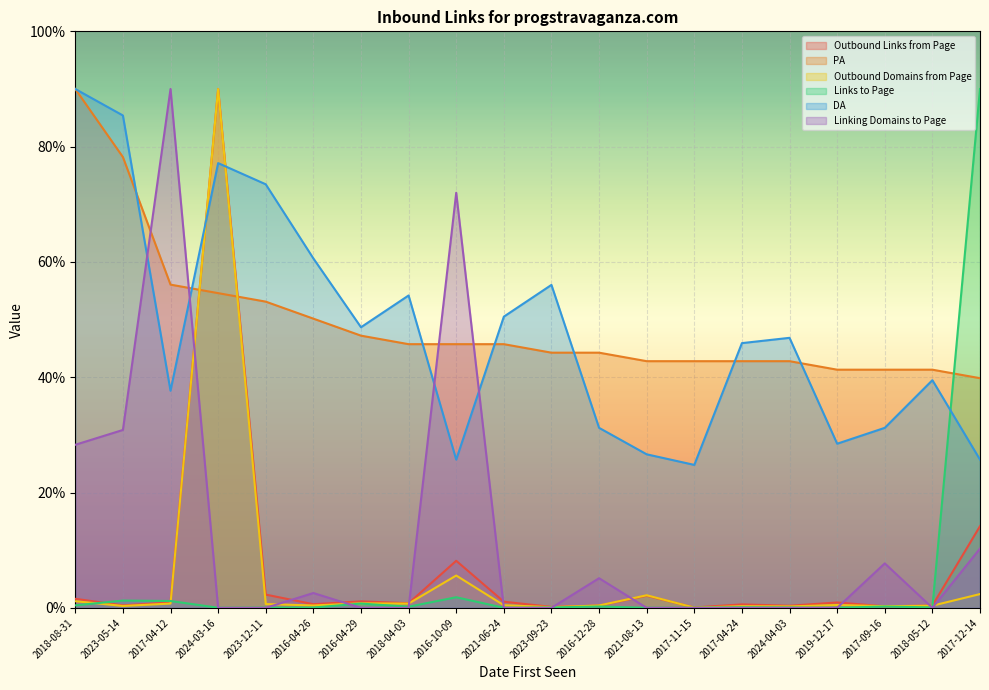

Between 2016-12-28 and 2024-04-03, which is larger?

2016-12-28